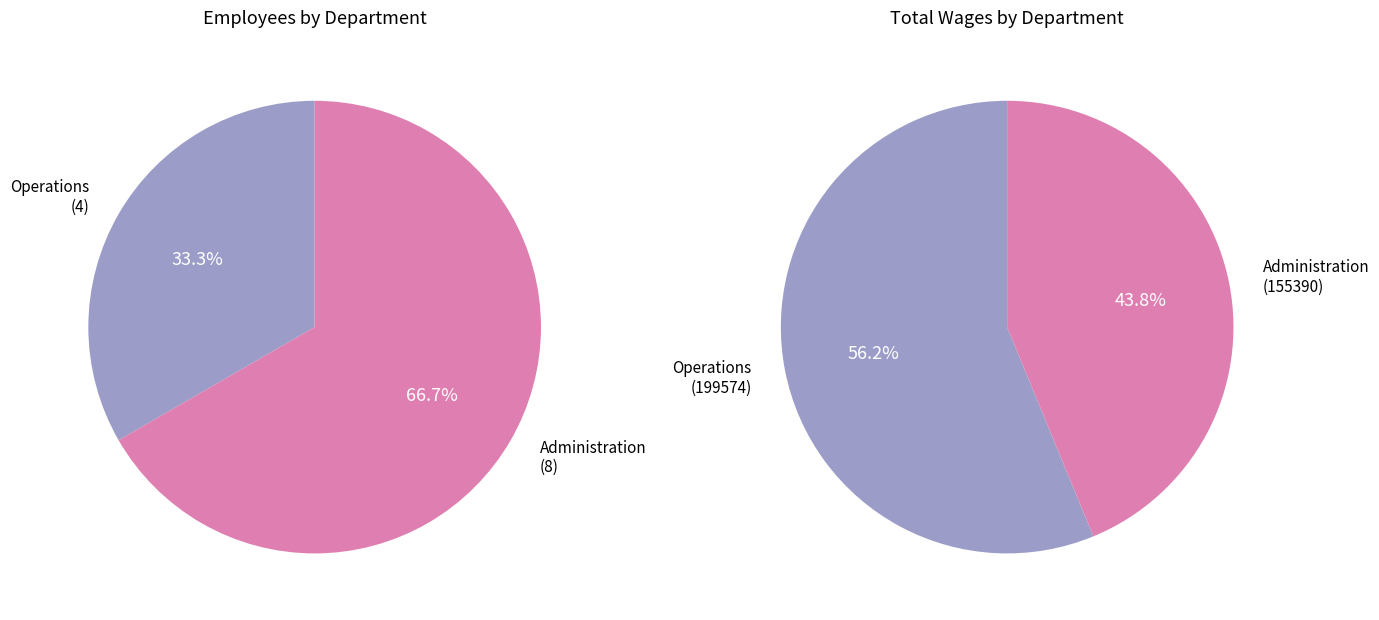

Rank the series by their maximum value, from highest to lowest.

total_wages, employees